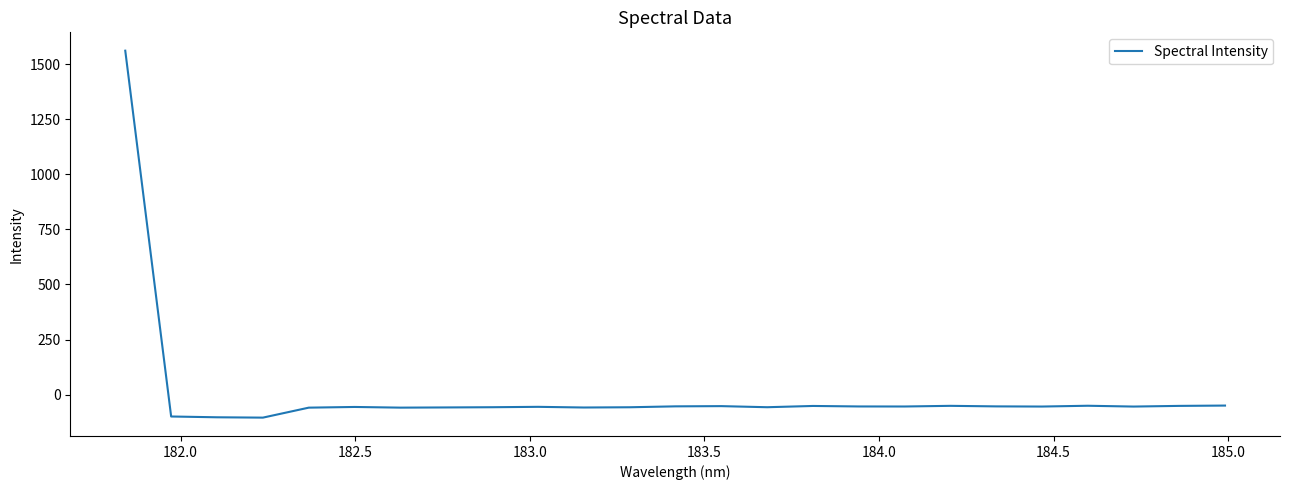

What is the difference between the second highest and minimum values?

54.8